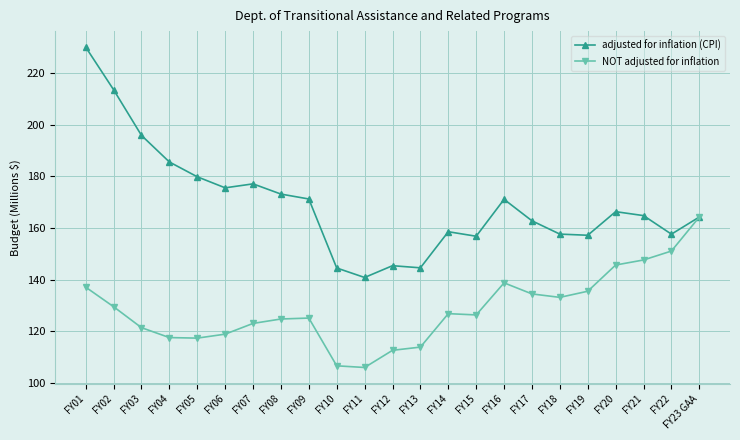

The adjusted for inflation (CPI) series shows 57.8 at FY16. True or false?

False